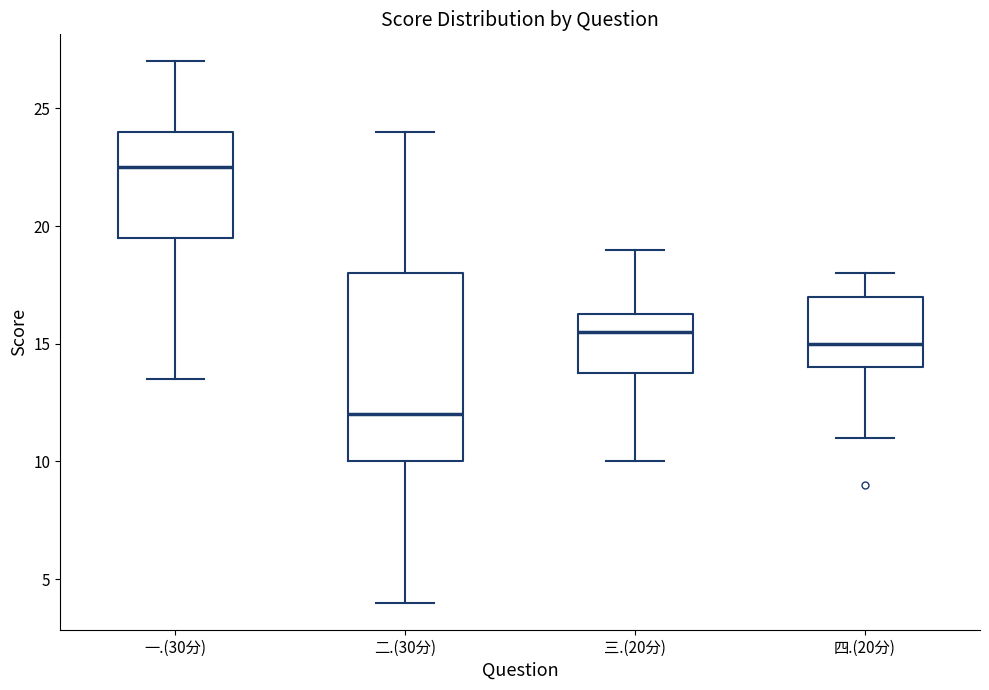

Which box has the lowest median line?

二.(30分)